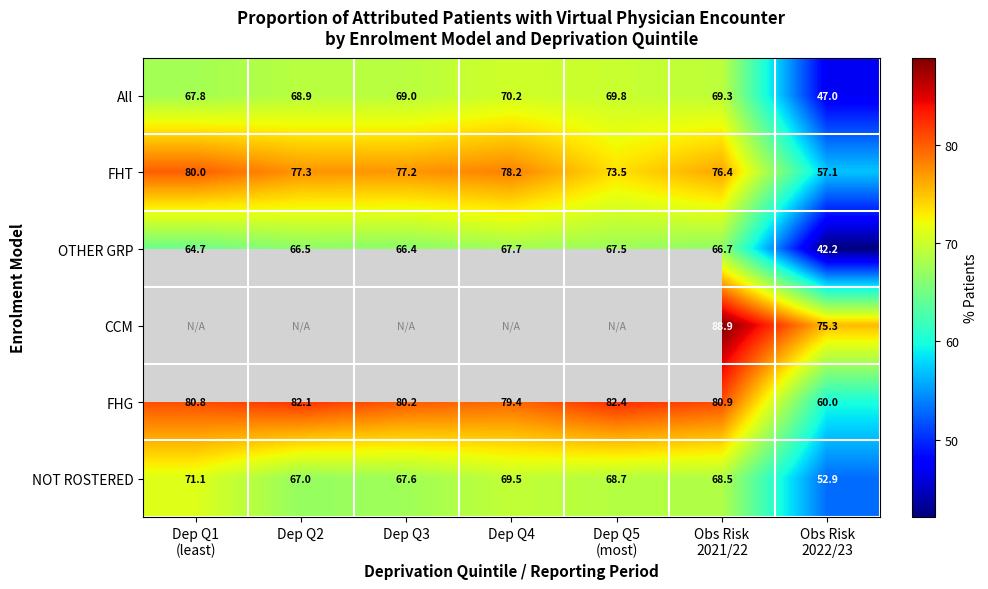

What is the difference between the second highest and second lowest values in the FHG series?

2.7